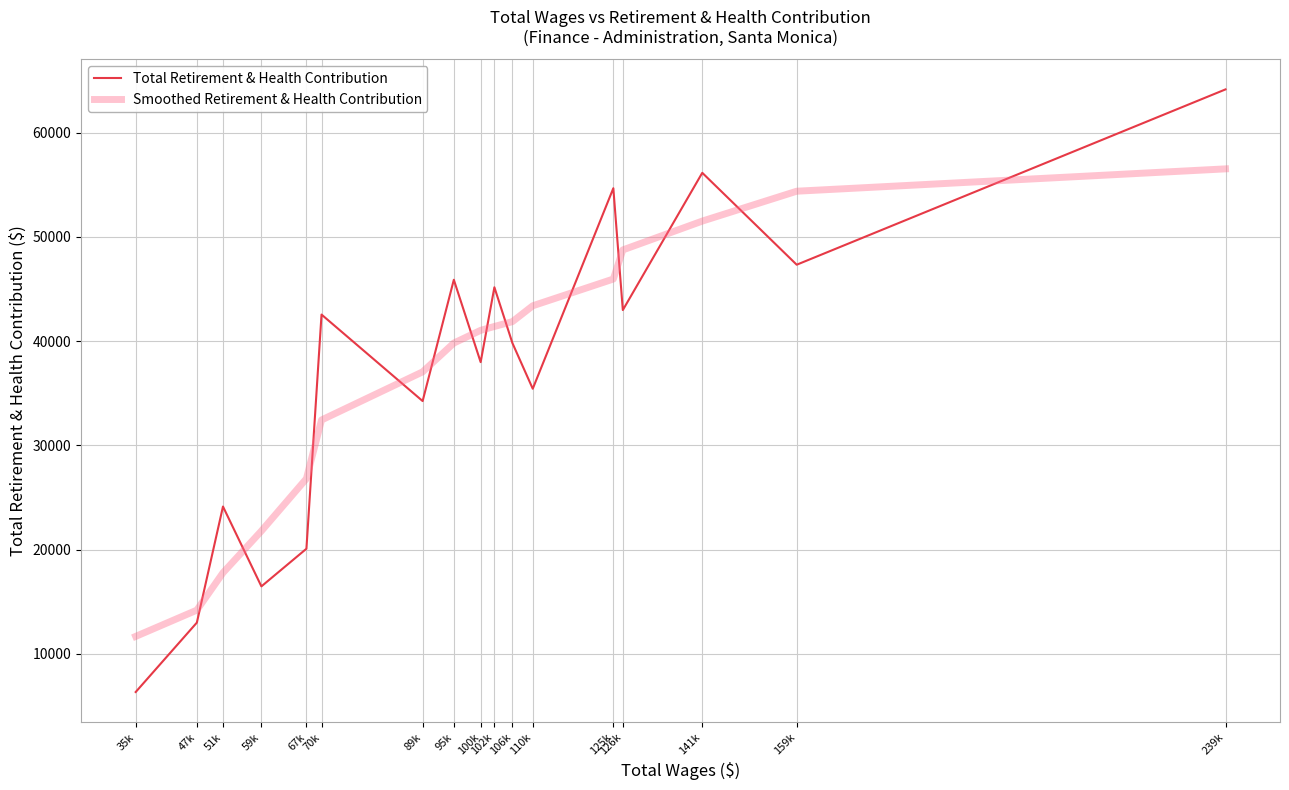

What is the highest value of the Smoothed Retirement & Health Contribution series?

56518